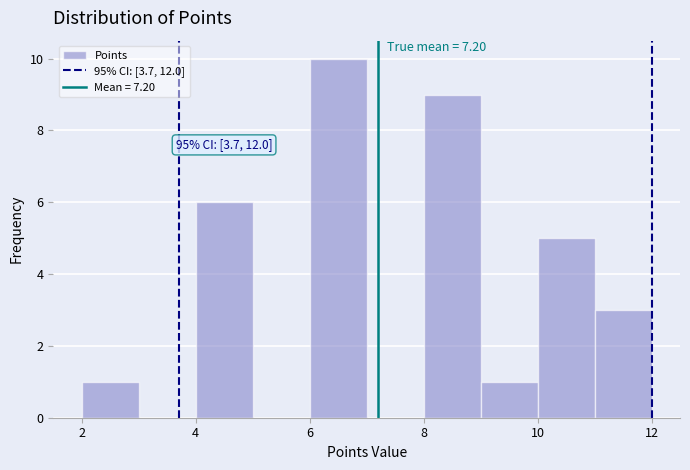

Which range on the x-axis has the tallest bar?

6 to 7